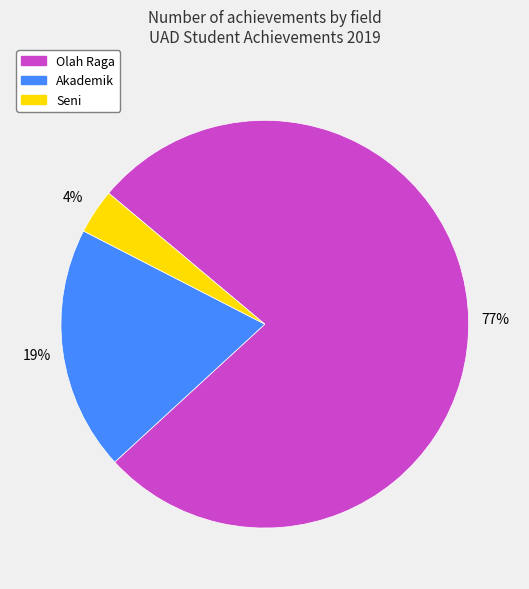

How many segments does this pie chart have?

3